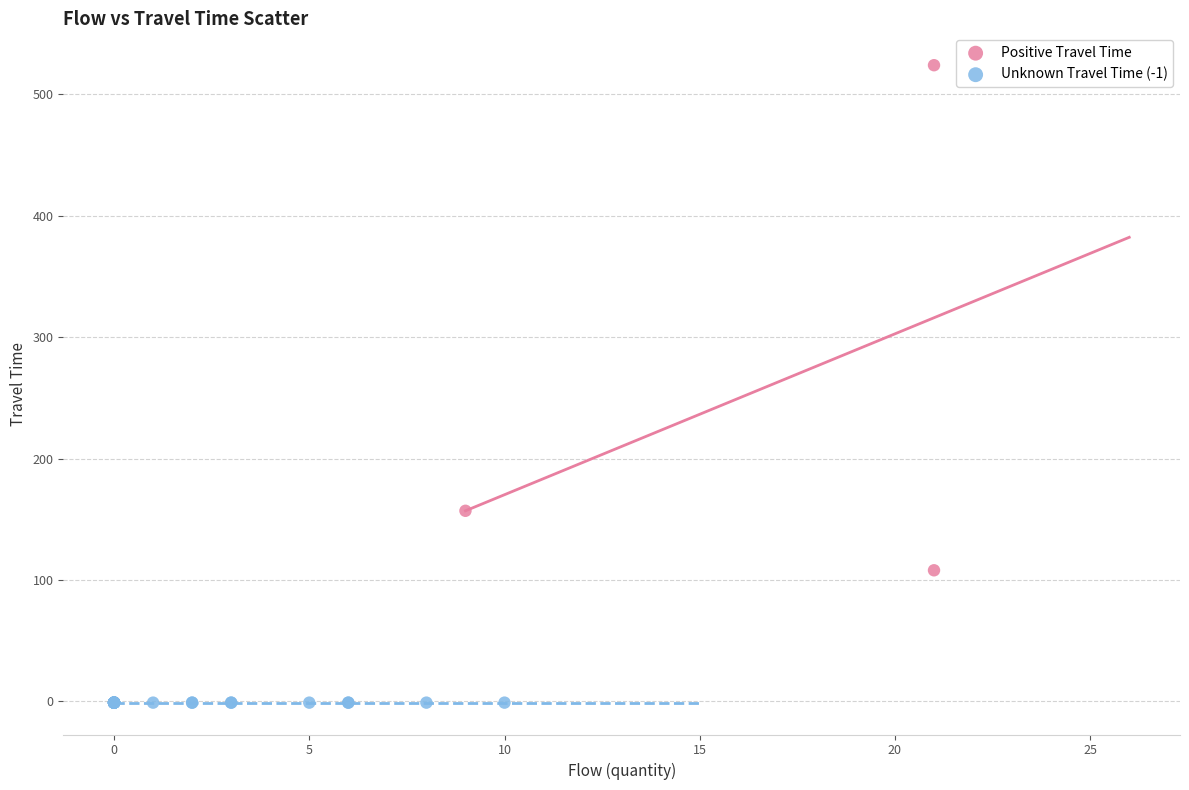

Which series contains the highest Y value?

Positive Travel Time